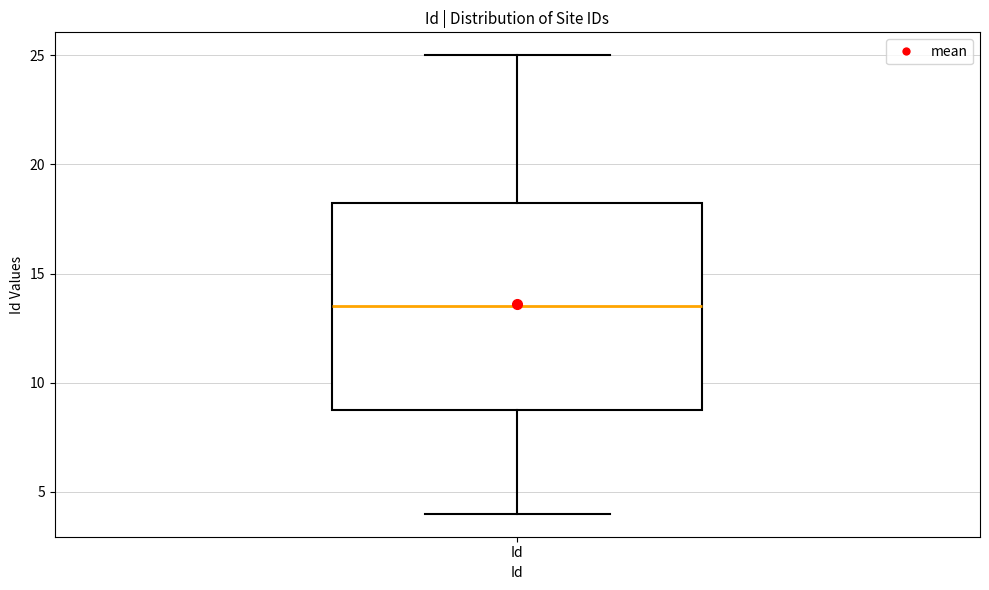

Read this box plot against the y-axis: the position of the median line, the range covered by the box, and the ends of both whiskers. The values are not printed on the chart, so give them approximately, as read against the axis.

median 13.5, box 9.0 to 18.5, whiskers 4.0 to 25.0